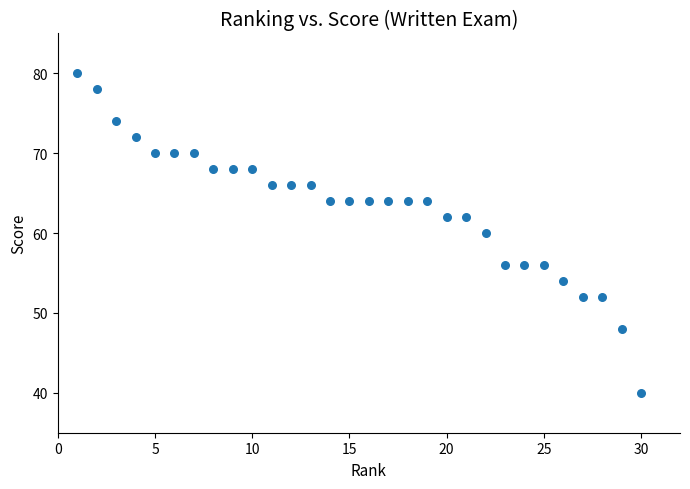

What is the range of Y values (max minus min)?

40